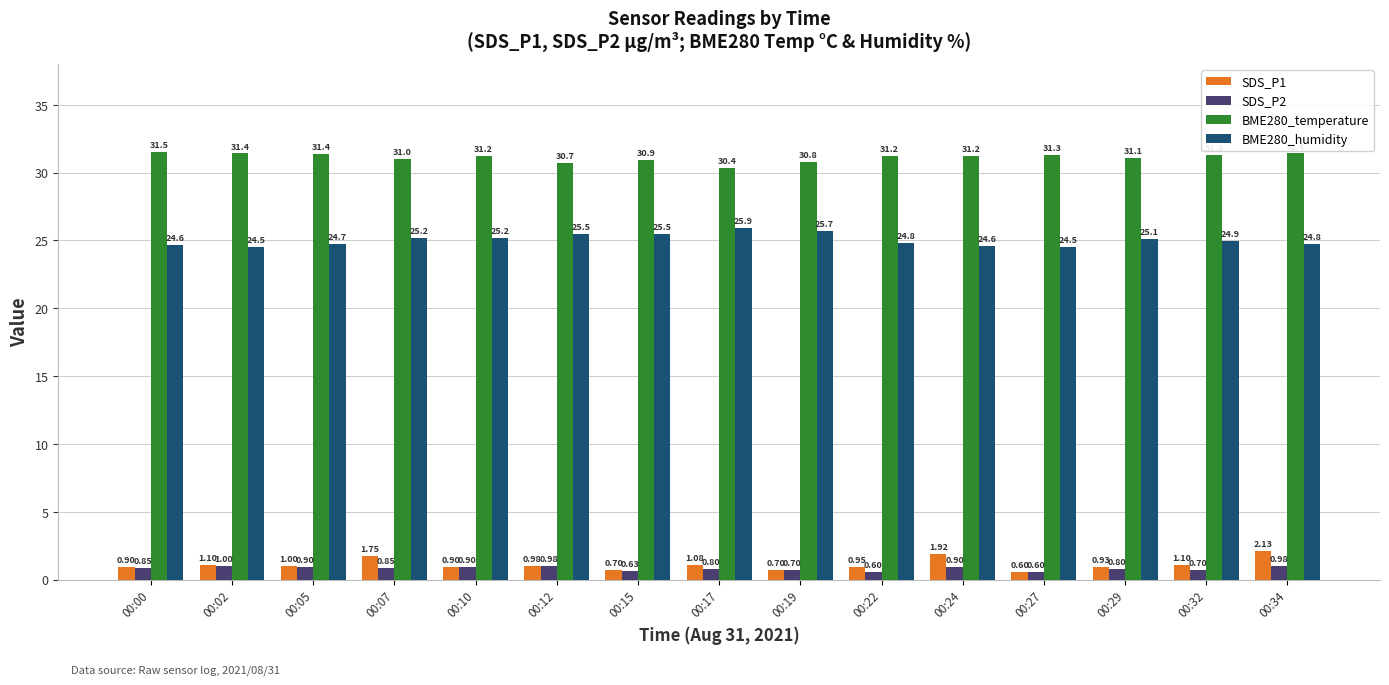

What is the difference between the maximum and second lowest values in the BME280_humidity series?

1.4